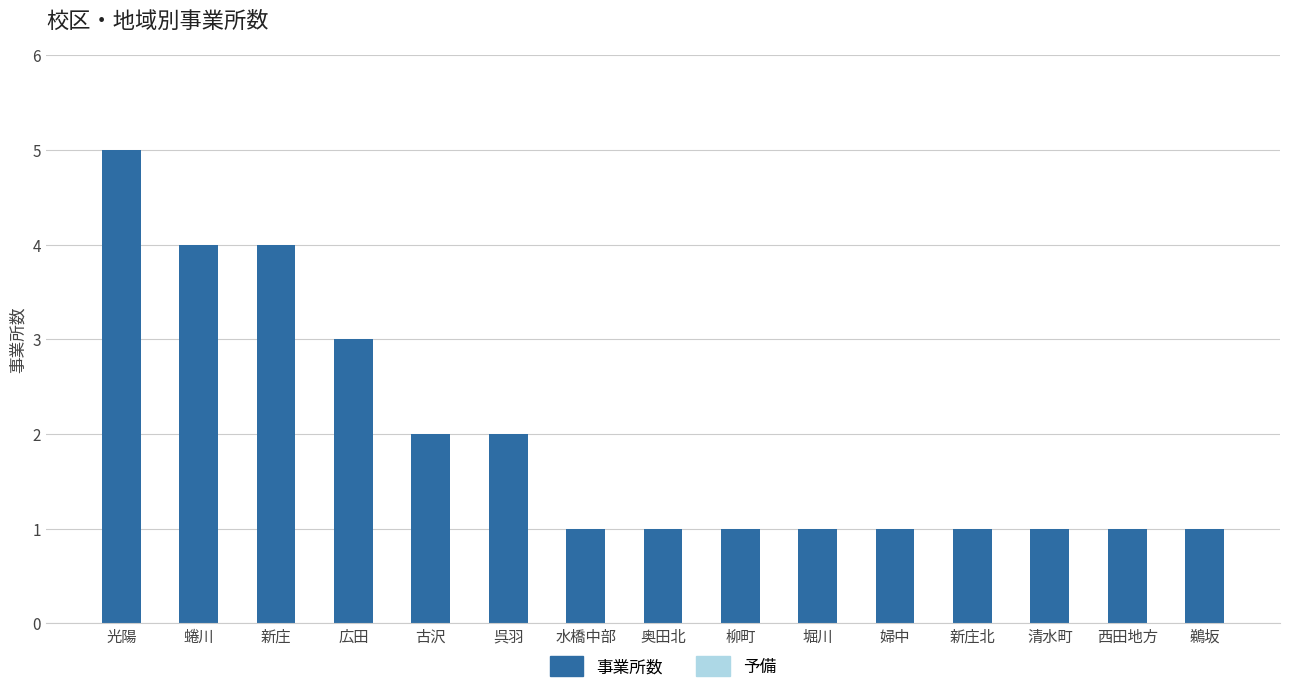

Which has a higher value, 水橋中部 or 光陽?

光陽